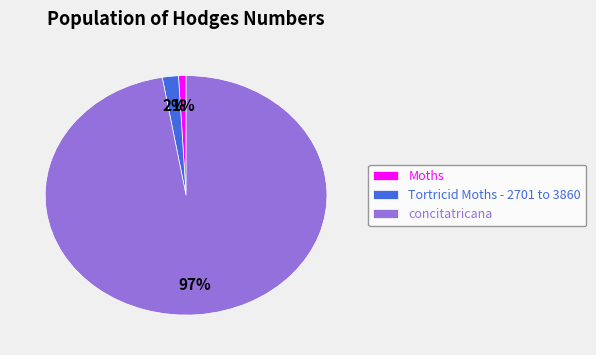

Combined, do concitatricana and Tortricid Moths - 2701 to 3860 account for over 50%?

Yes